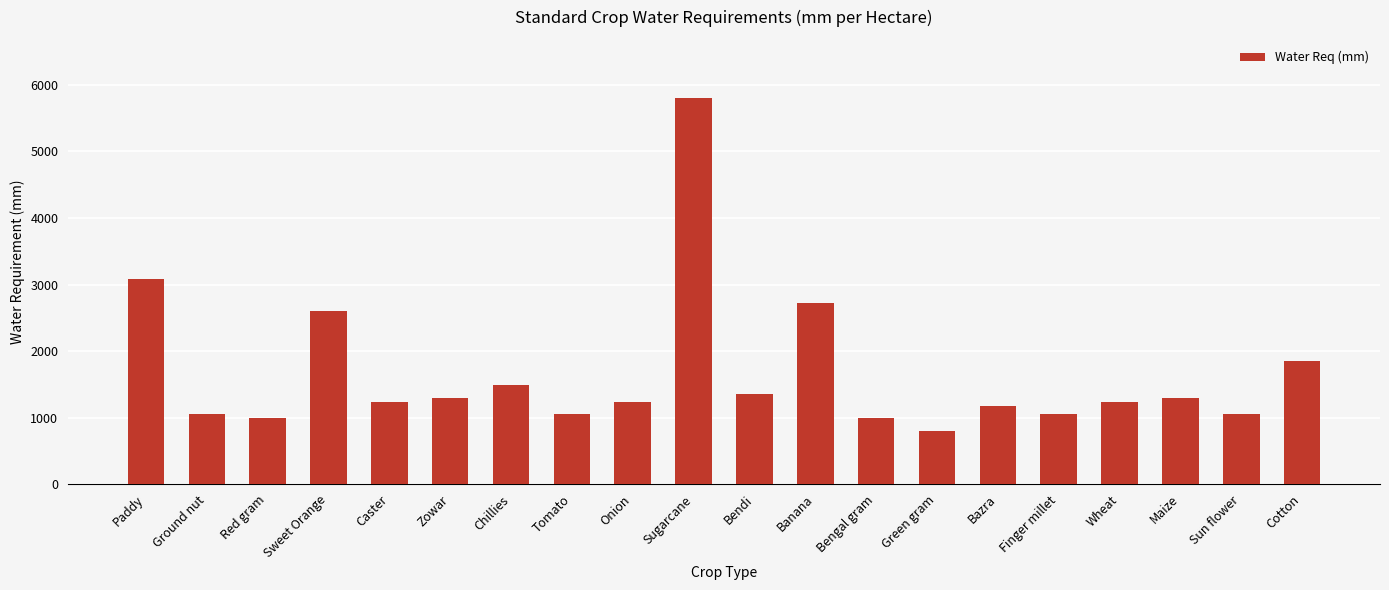

Where is the data nearest to the value 3304?

Paddy